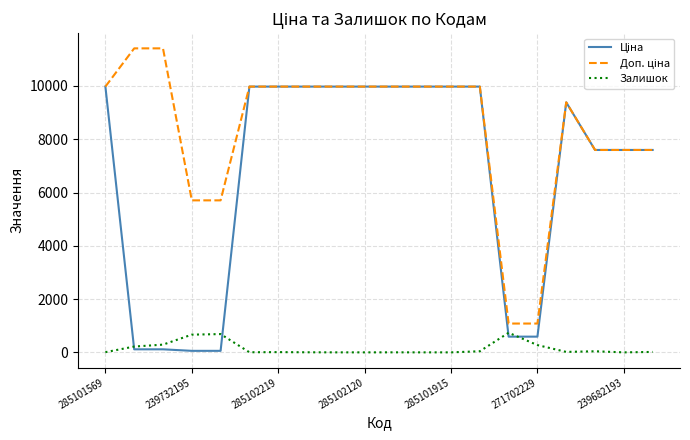

How many lines are shown in the chart?

3